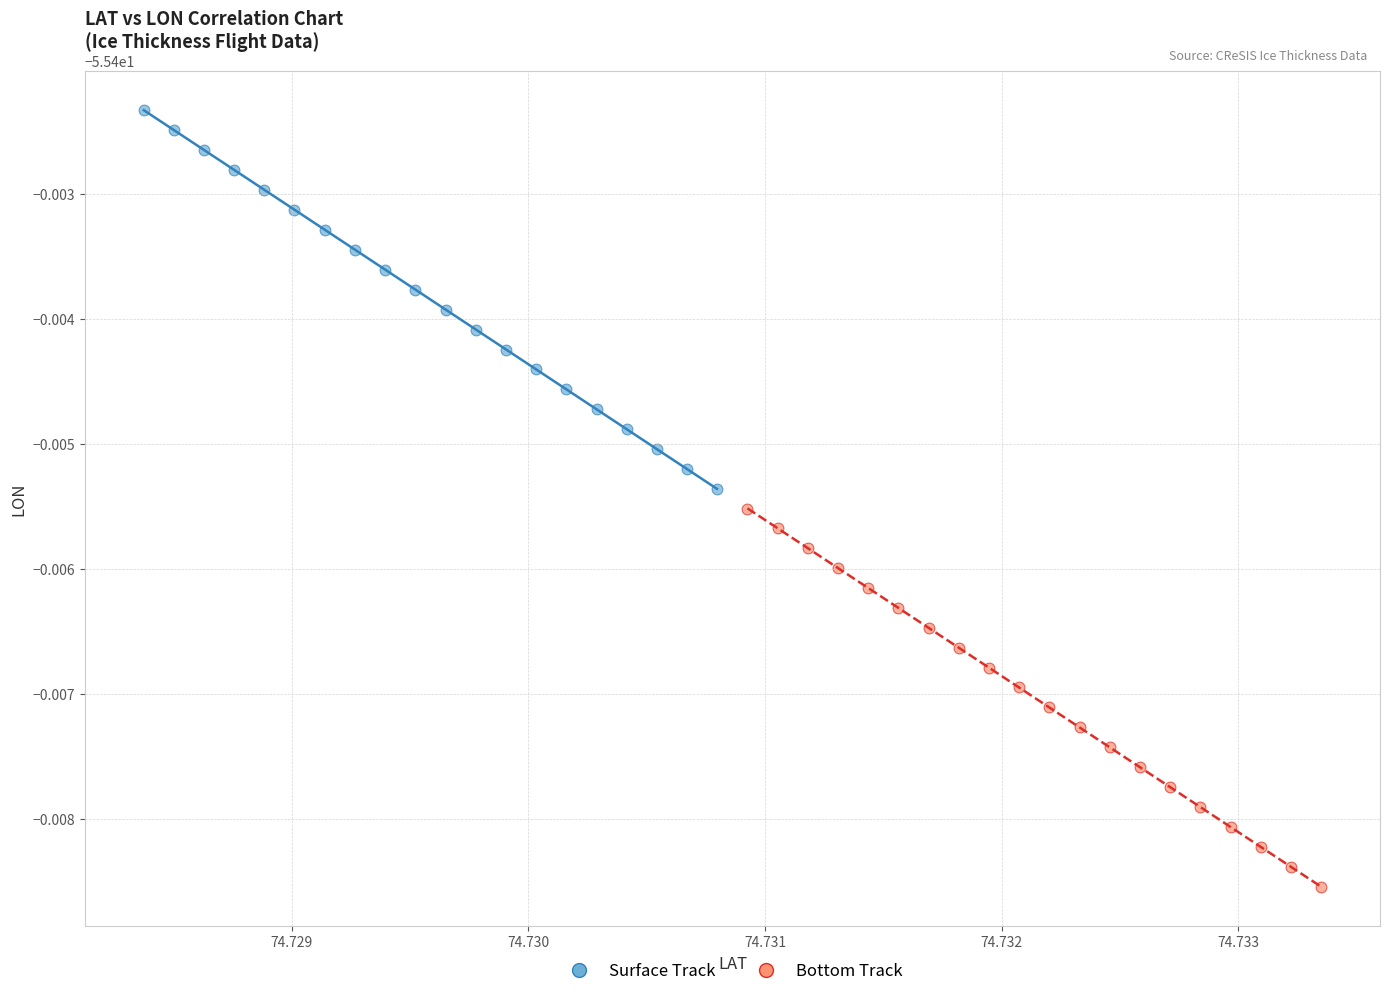

What are all the series names shown in the legend?

Surface Track, Bottom Track